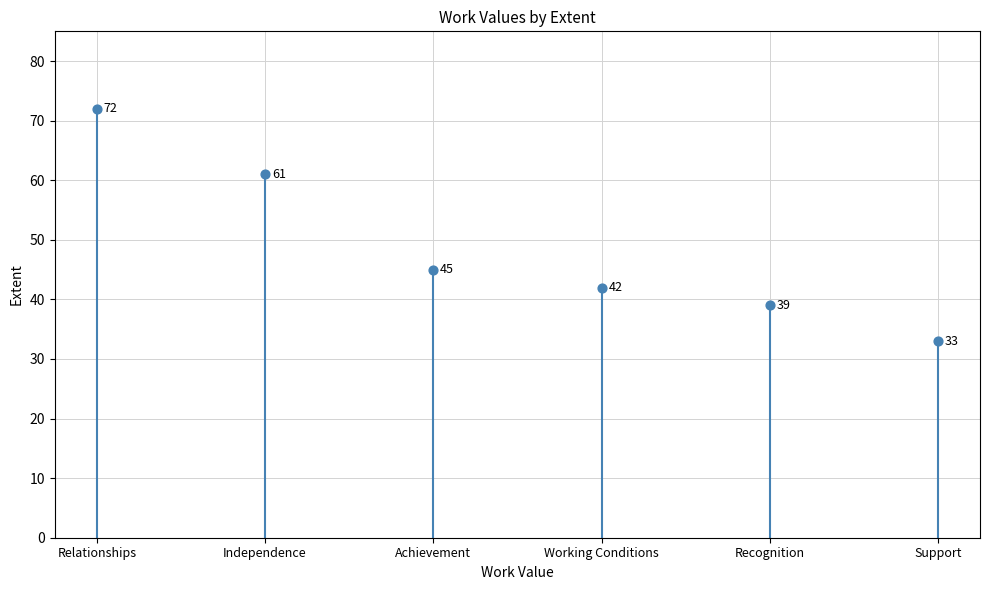

What is the change in value from Independence to Recognition?

-22